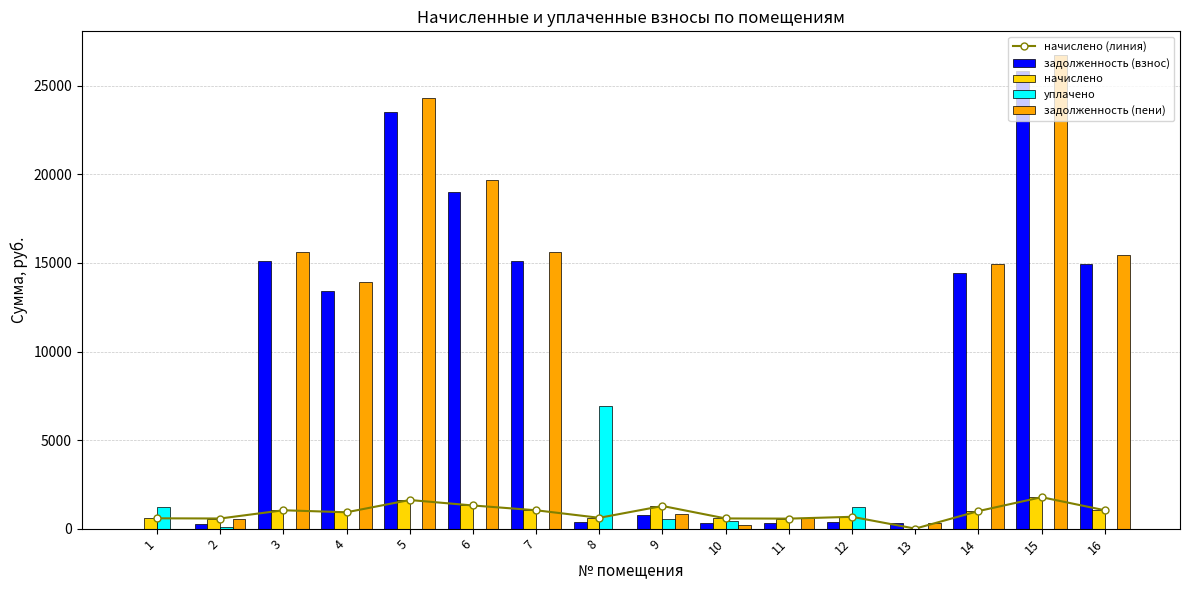

Are the bars horizontal?

No